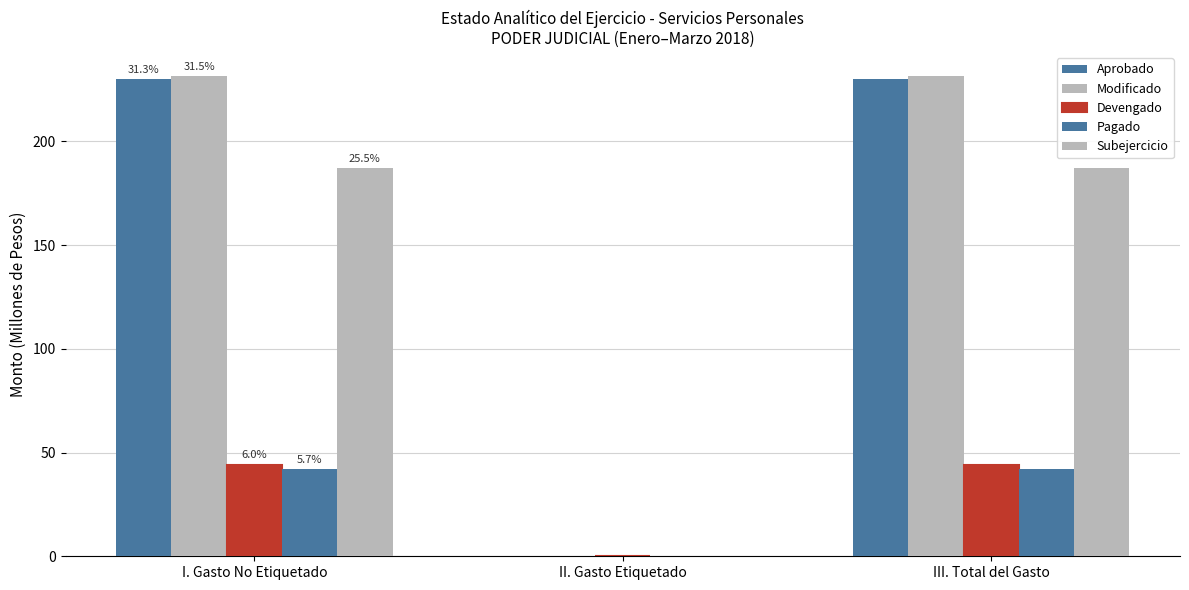

Are the bars horizontal?

No